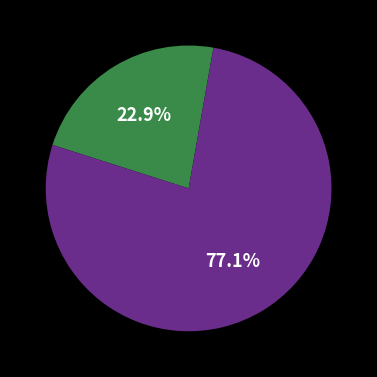

Is there a majority slice in this chart?

Yes